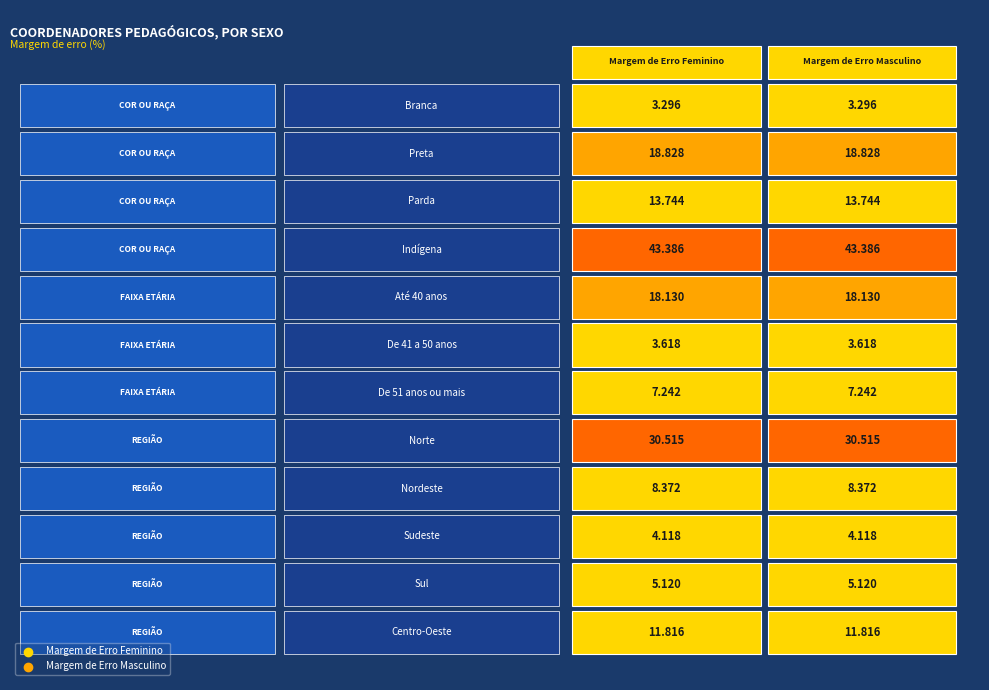

What is the average value of the De 51 anos ou mais series?

7.2